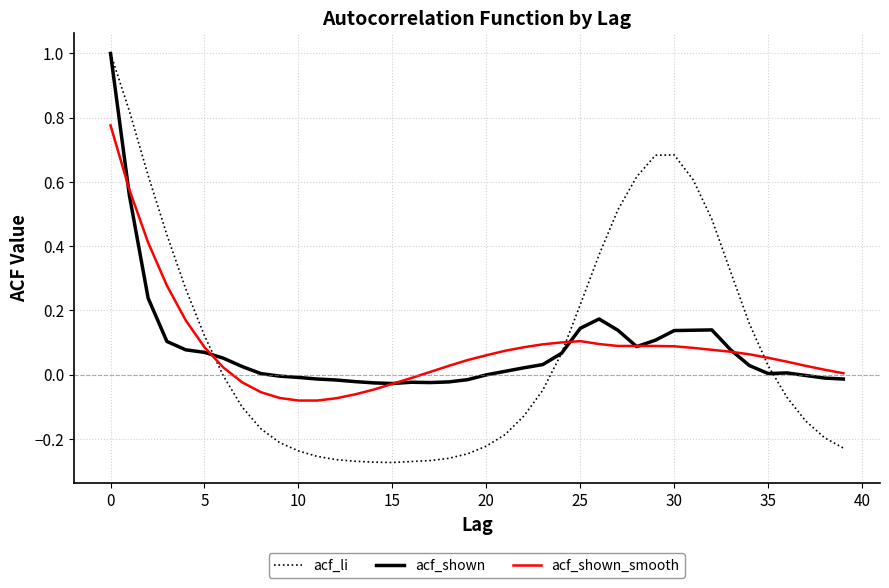

What is the greatest value displayed?

1.0